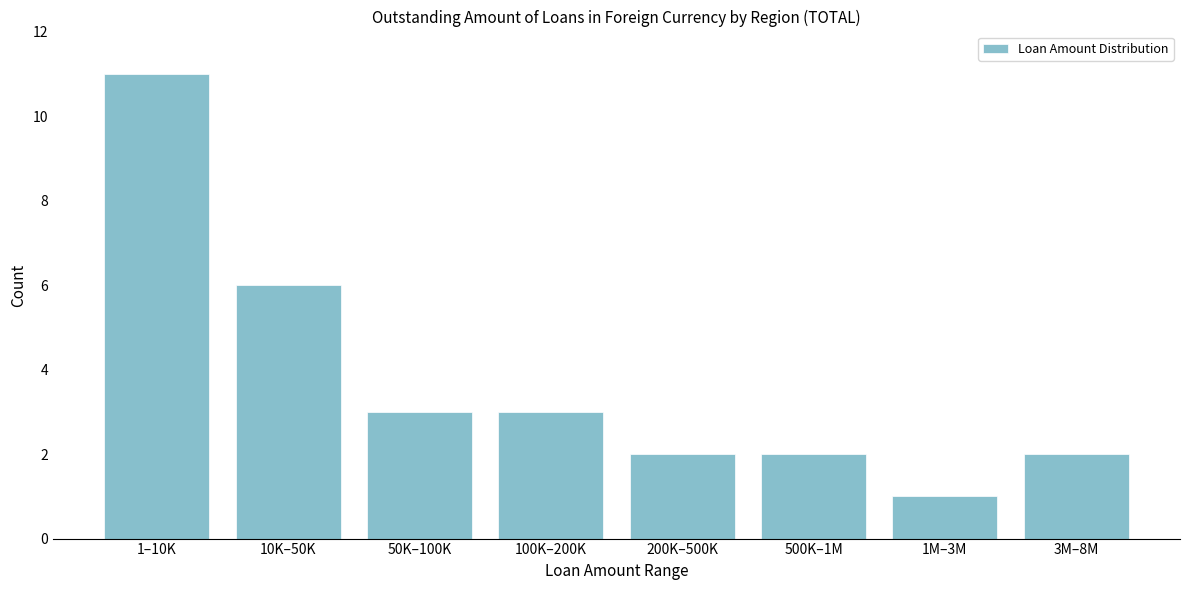

Reading left to right, what are all the values shown in this chart?

1–10K=11	10K–50K=6	50K–100K=3	100K–200K=3	200K–500K=2	500K–1M=2	1M–3M=1	3M–8M=2